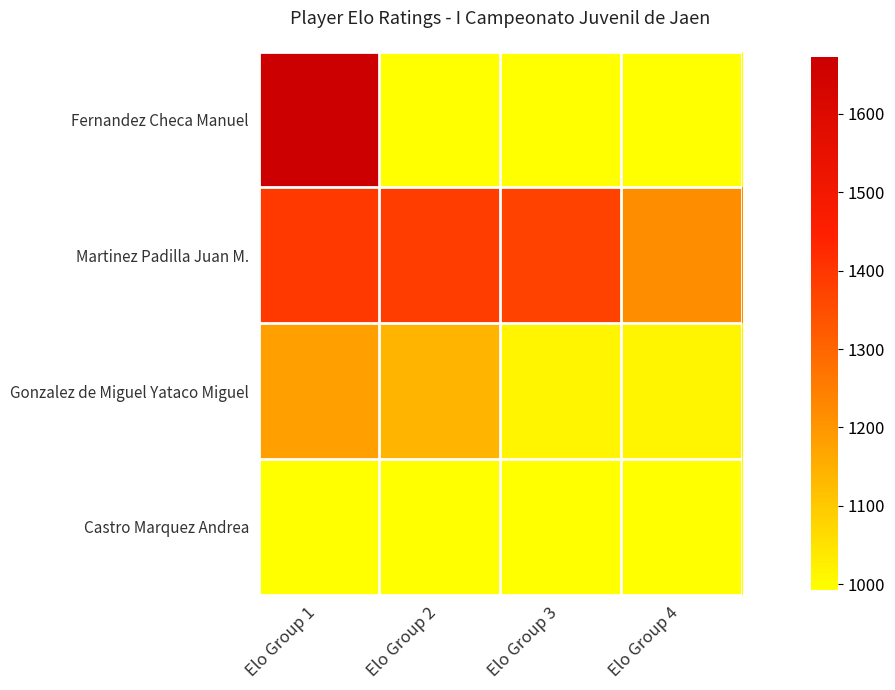

At Elo Group 2, list the series in order from smallest to largest.

Fernandez Checa Manuel, Castro Marquez Andrea, Gonzalez de Miguel Yataco Miguel, Martinez Padilla Juan M.